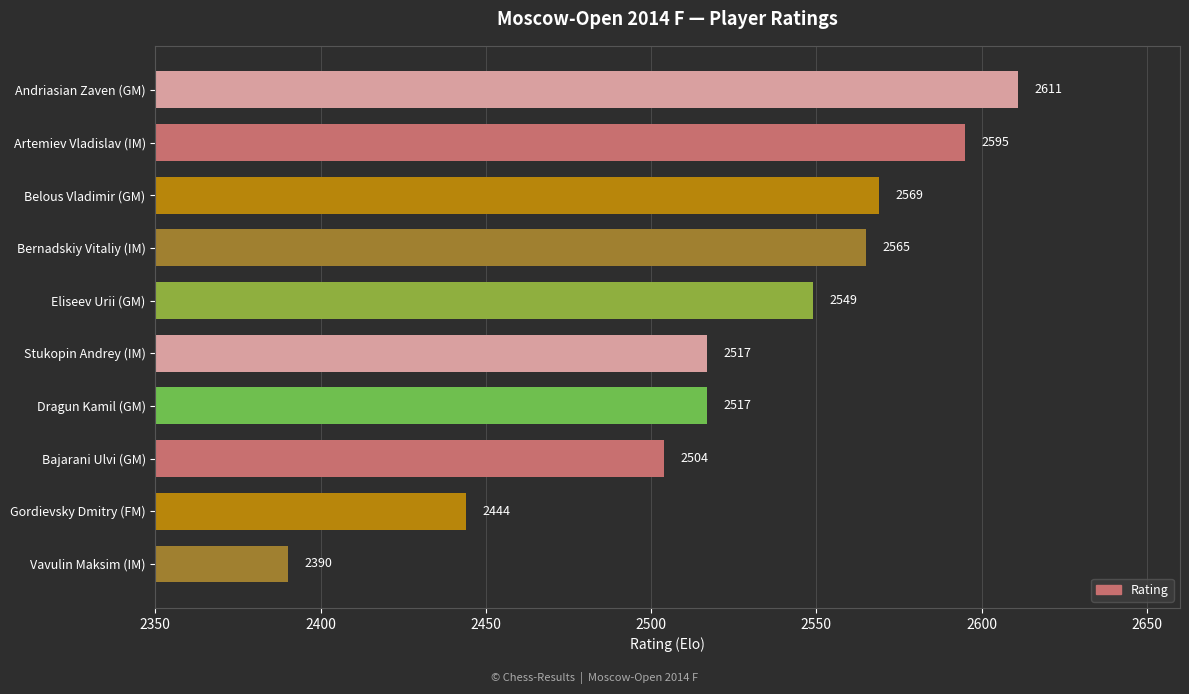

Where is the data nearest to the value 2500?

Bajarani Ulvi (GM)